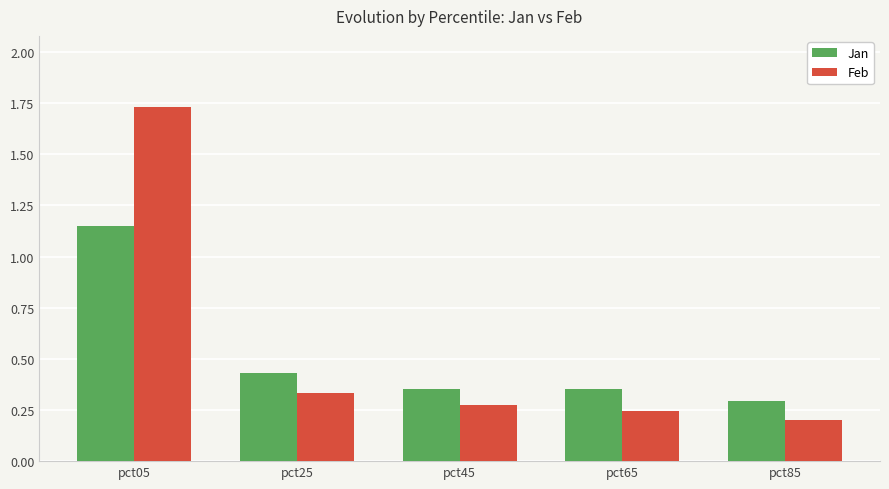

Between pct25 and pct85, which series saw the biggest shift?

Jan